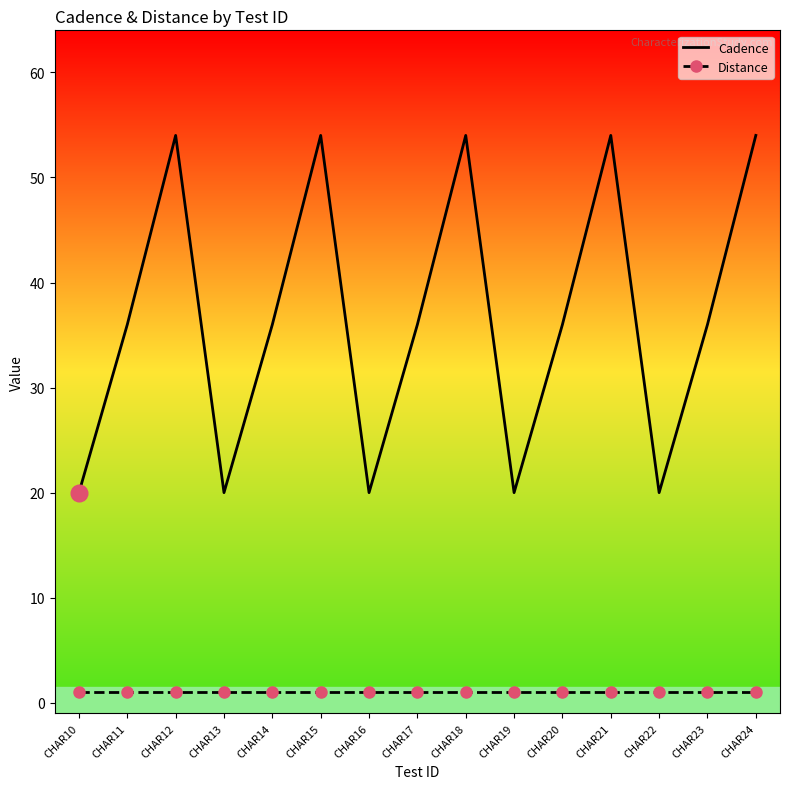

True or false: Cadence and Distance intersect in this chart.

False